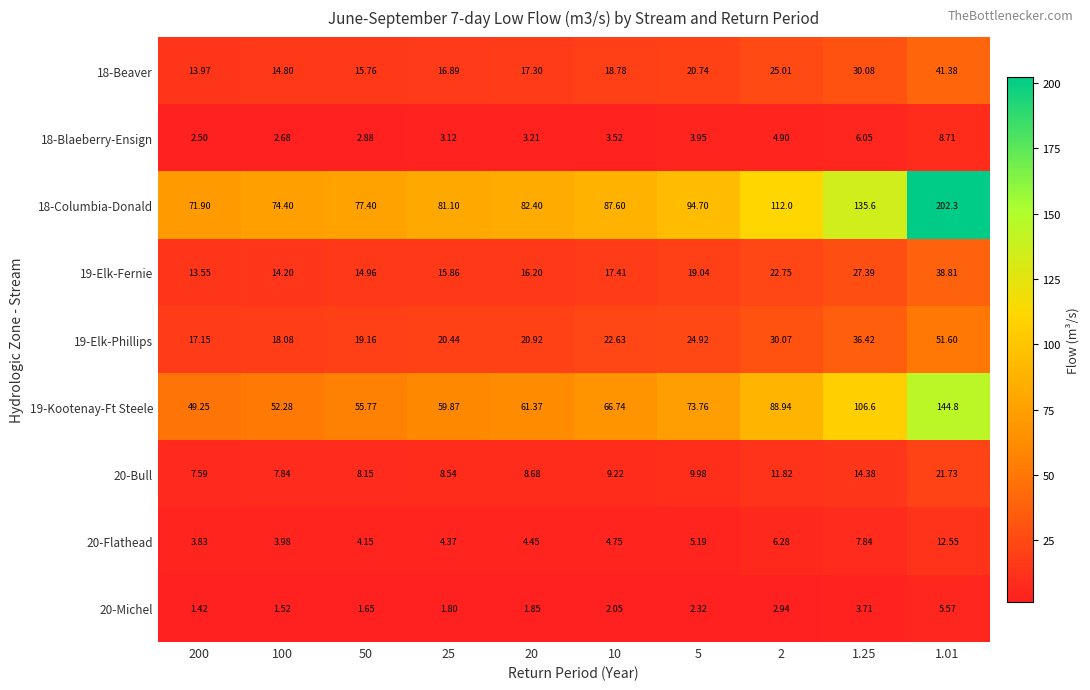

Count the number of data series in this chart.

9